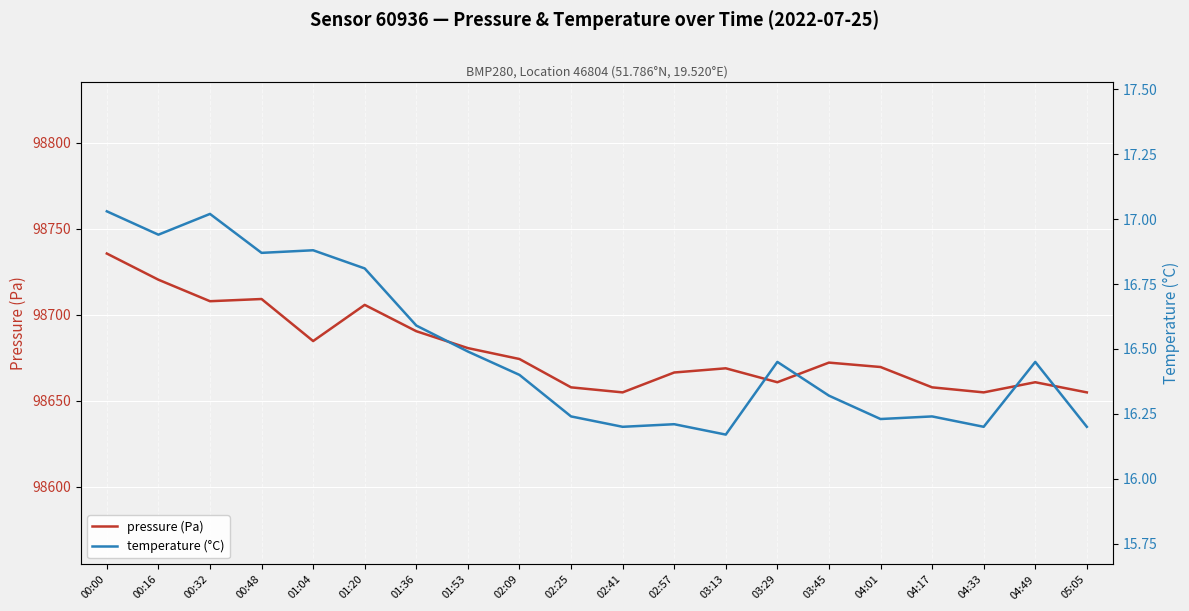

True or false: pressure (Pa) and temperature (°C) cross at least once.

False